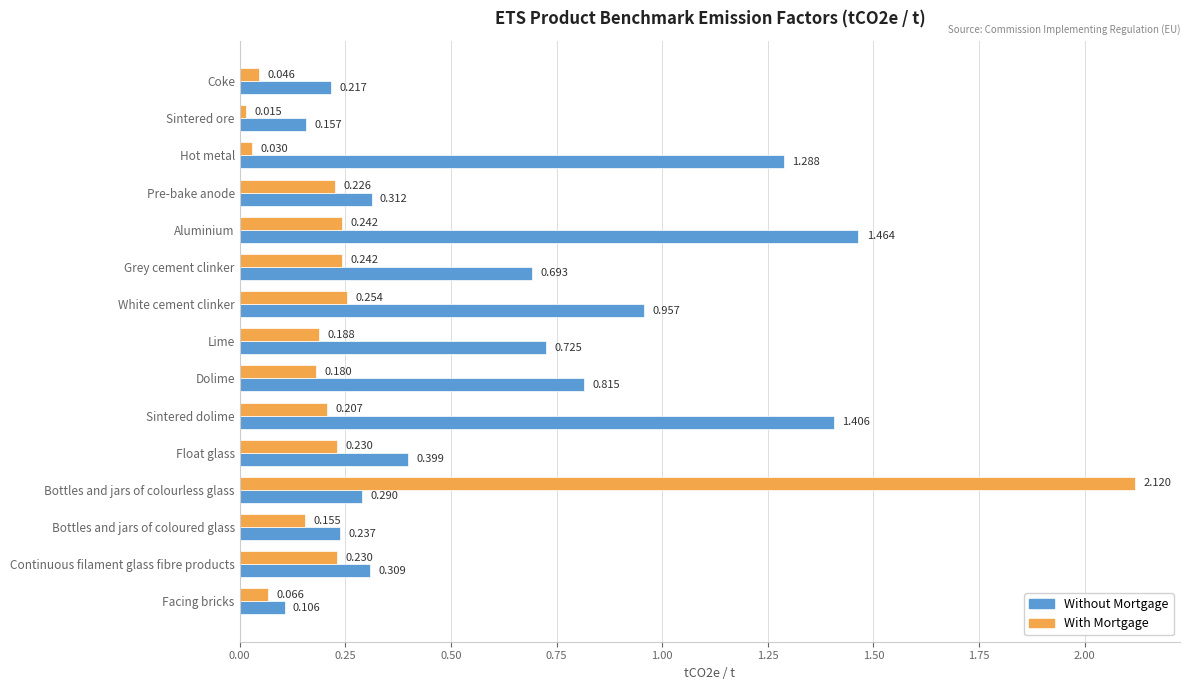

Between Sintered ore and Bottles and jars of colourless glass, which series saw the biggest shift?

With Mortgage